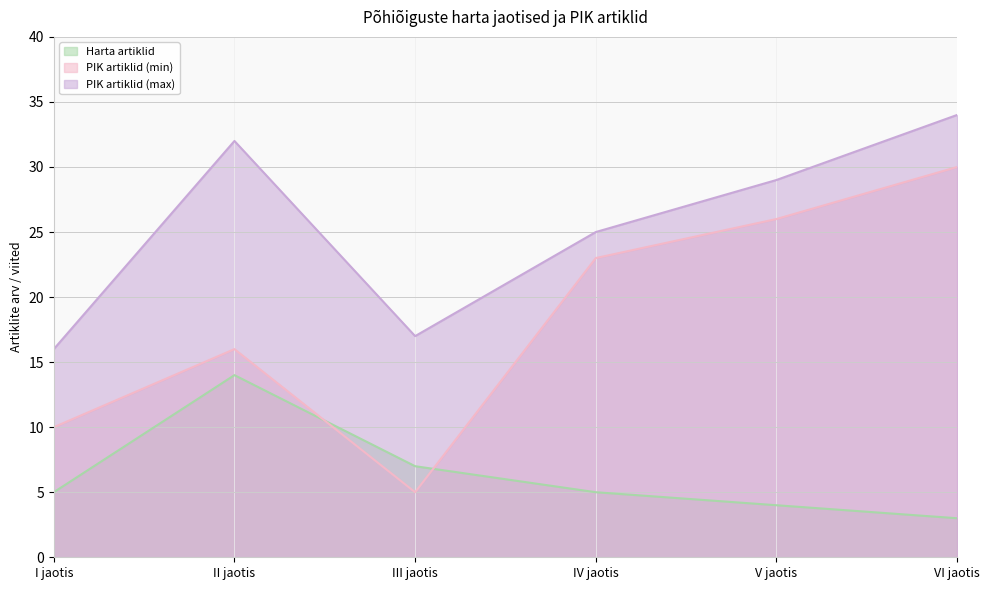

How many series are shown in this chart?

3